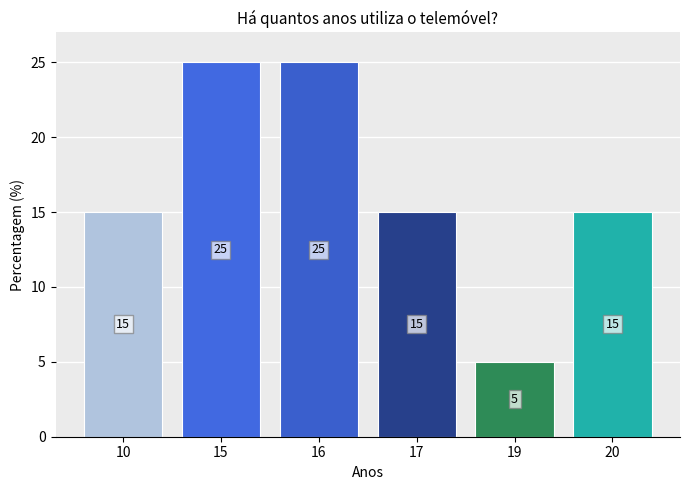

Which has a higher value, 20 or 16?

16